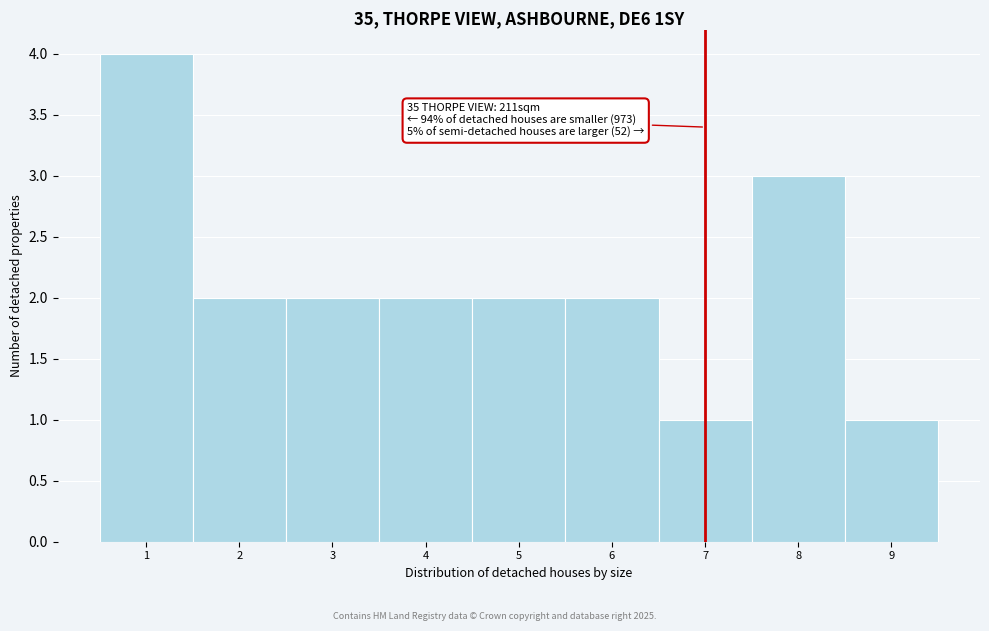

Over which range of the x-axis is the bar tallest?

0.5 to 1.5